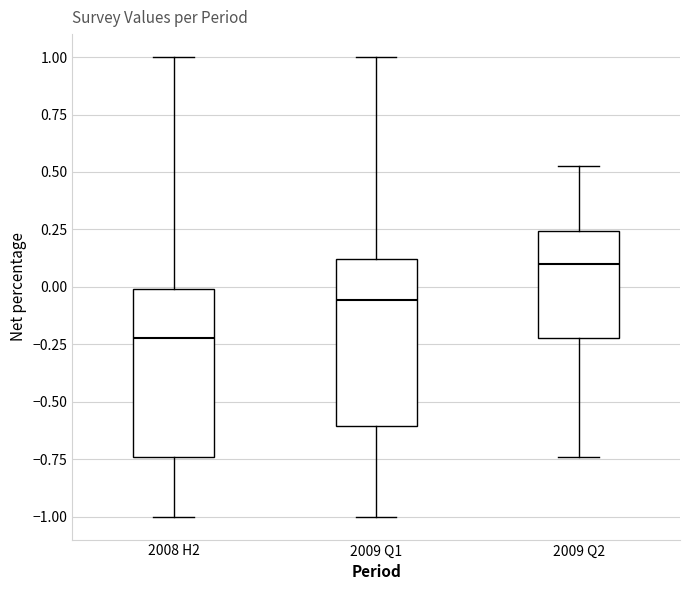

Reading left to right, transcribe this box plot: for each box, give where its median line is, the range the box spans, and where its two whiskers end, as read against the y-axis. The values are not printed on the chart, so give them approximately, as read against the axis.

2008 H2: median -0.20, box -0.75 to 0.00, whiskers -1.00 to 1.00
2009 Q1: median -0.05, box -0.60 to 0.10, whiskers -1.00 to 1.00
2009 Q2: median 0.10, box -0.20 to 0.25, whiskers -0.75 to 0.50